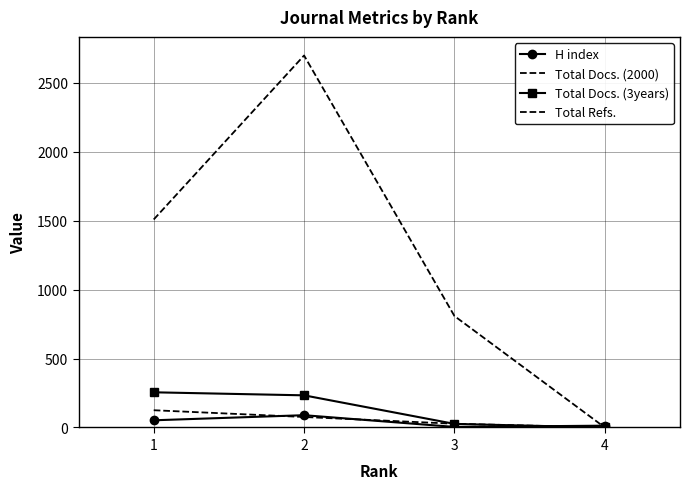

What is the value of the Total Refs. point at the 2nd from the left?

2697